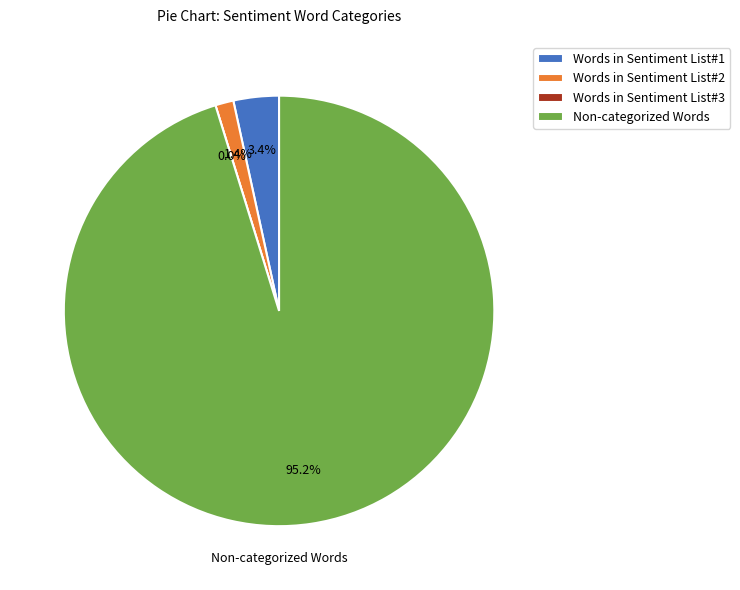

What percentage is NOT represented by Words in Sentiment List#1?

96.6%